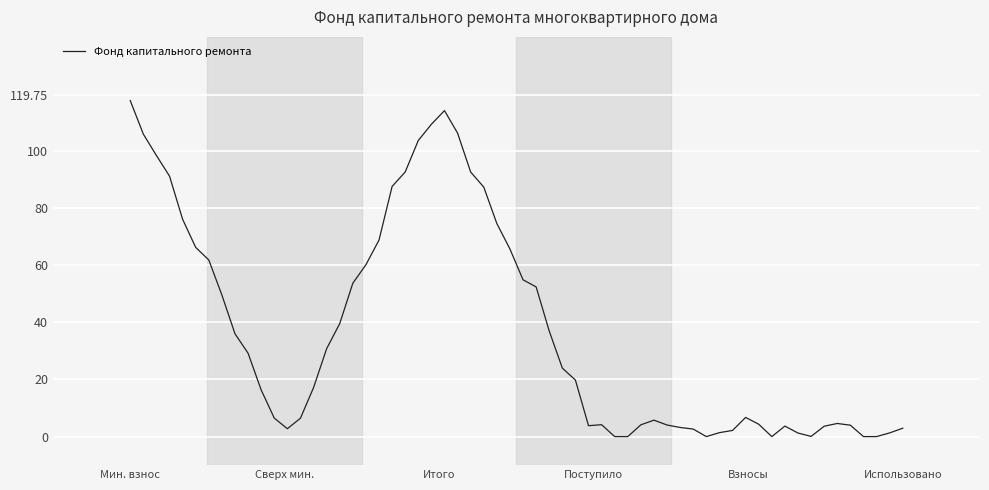

What is the greatest value displayed?

117.7